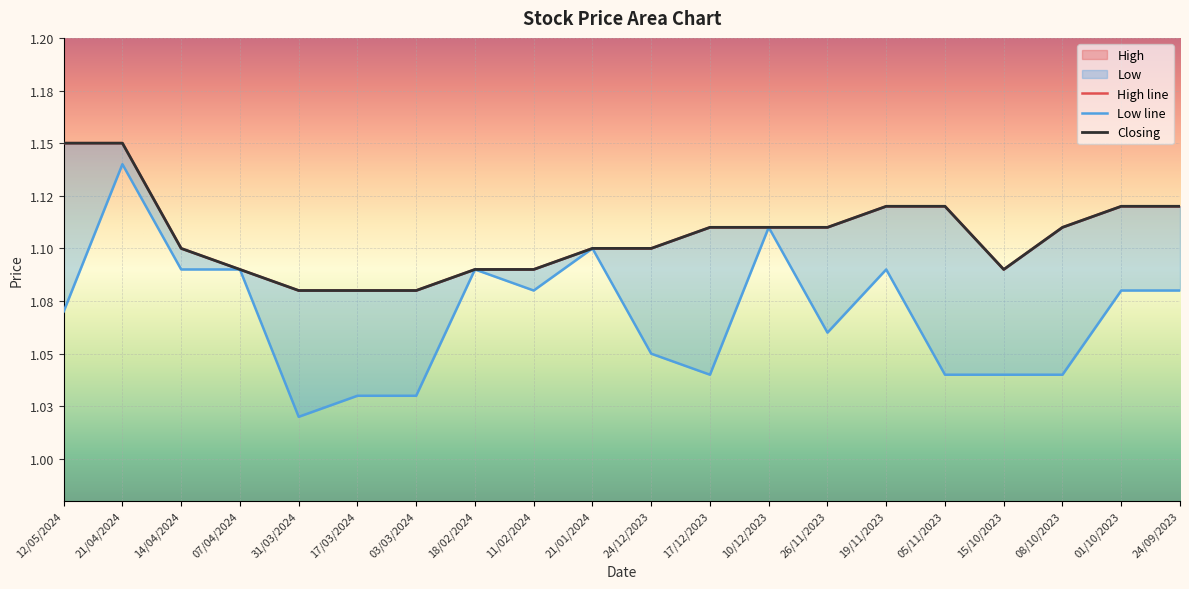

List the series in order of their peak value, lowest first.

Low line, High line, Closing